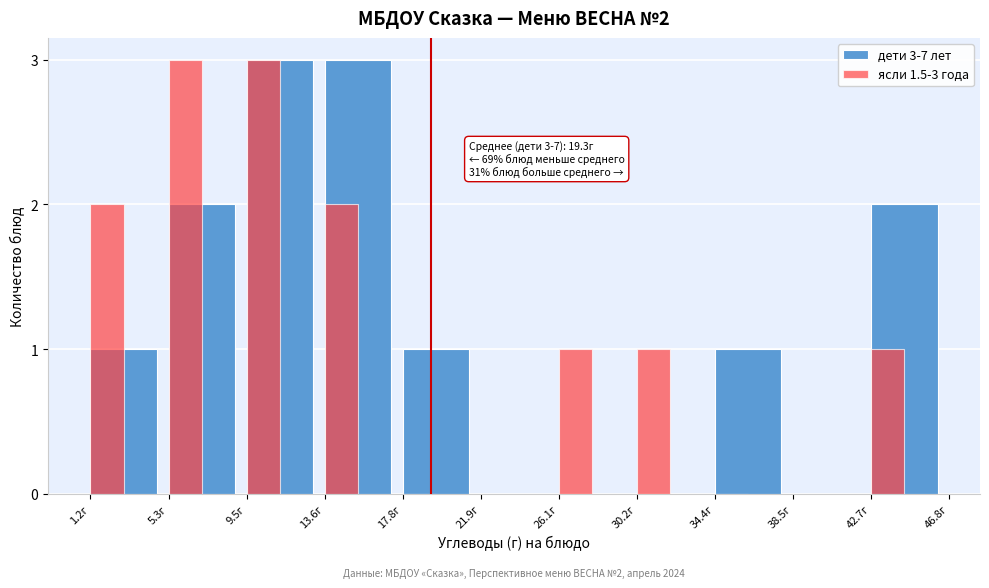

Reading right to left, transcribe all the data shown in this chart.

дети 3-7 лет: 42.7г=2	38.5г=0	34.4г=1	30.2г=0	26.1г=0	21.9г=0	17.8г=1	13.6г=3	9.5г=3	5.3г=2	1.2г=1
ясли 1.5-3 года: 42.7г=1	38.5г=0	34.4г=0	30.2г=1	26.1г=1	21.9г=0	17.8г=0	13.6г=2	9.5г=3	5.3г=3	1.2г=2